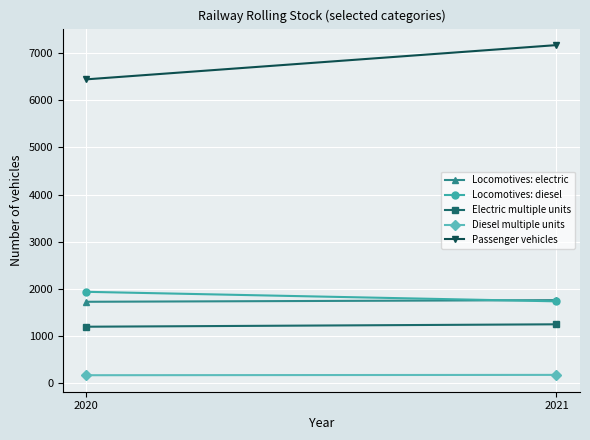

At which category is the sum across all series the highest?

2021